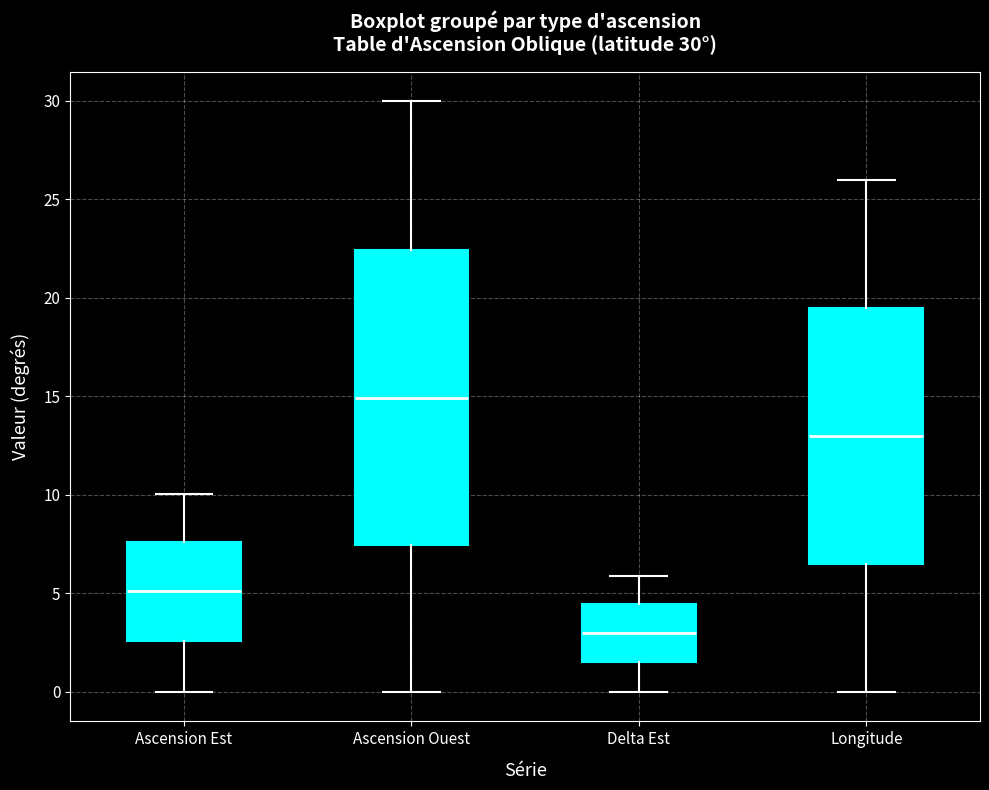

Which box's median line is the lowest?

Delta Est